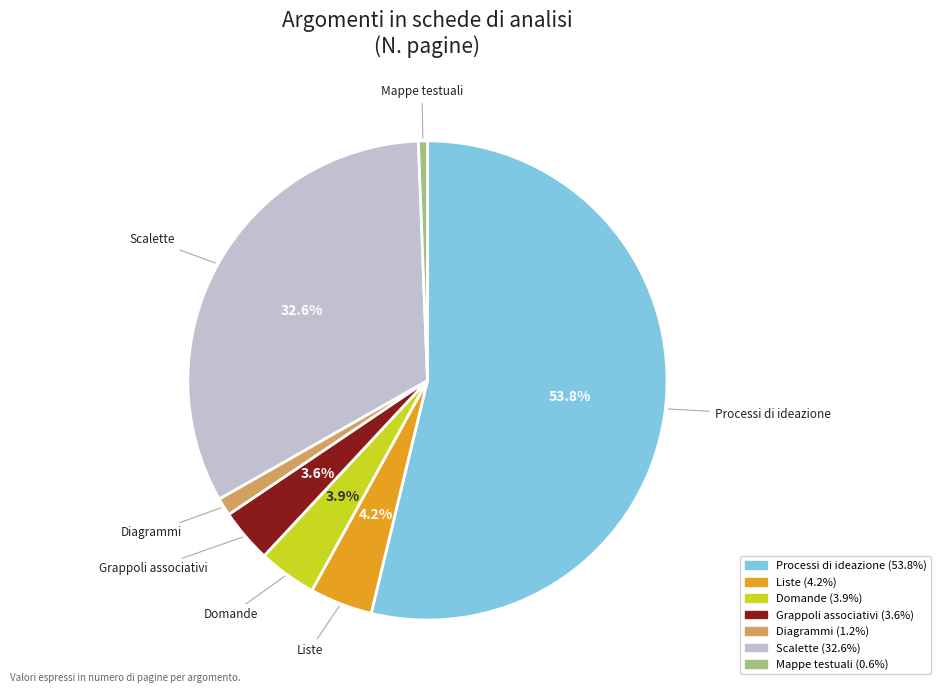

True or false: Grappoli associativi accounts for 4% of the total.

True